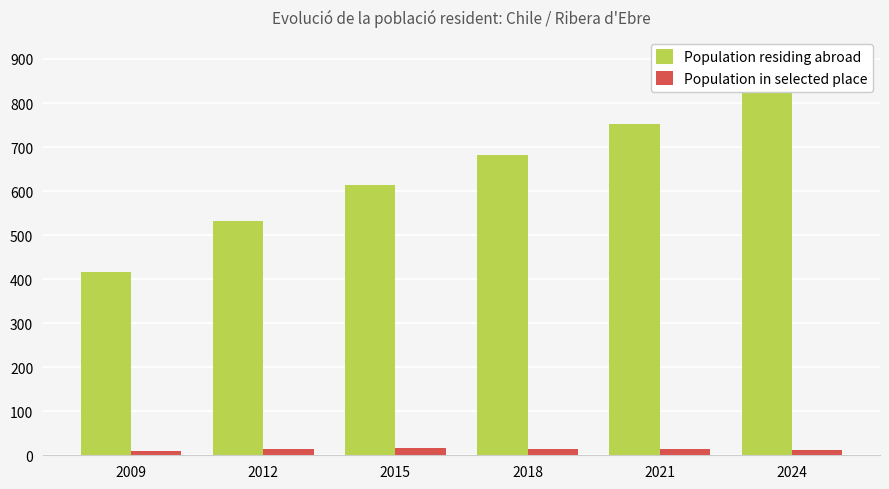

Reading right to left, extract all data points from this chart.

Population residing abroad: 2024=839	2021=752	2018=681	2015=613	2012=531	2009=417
Population in selected place: 2024=12	2021=14	2018=14	2015=16	2012=15	2009=9